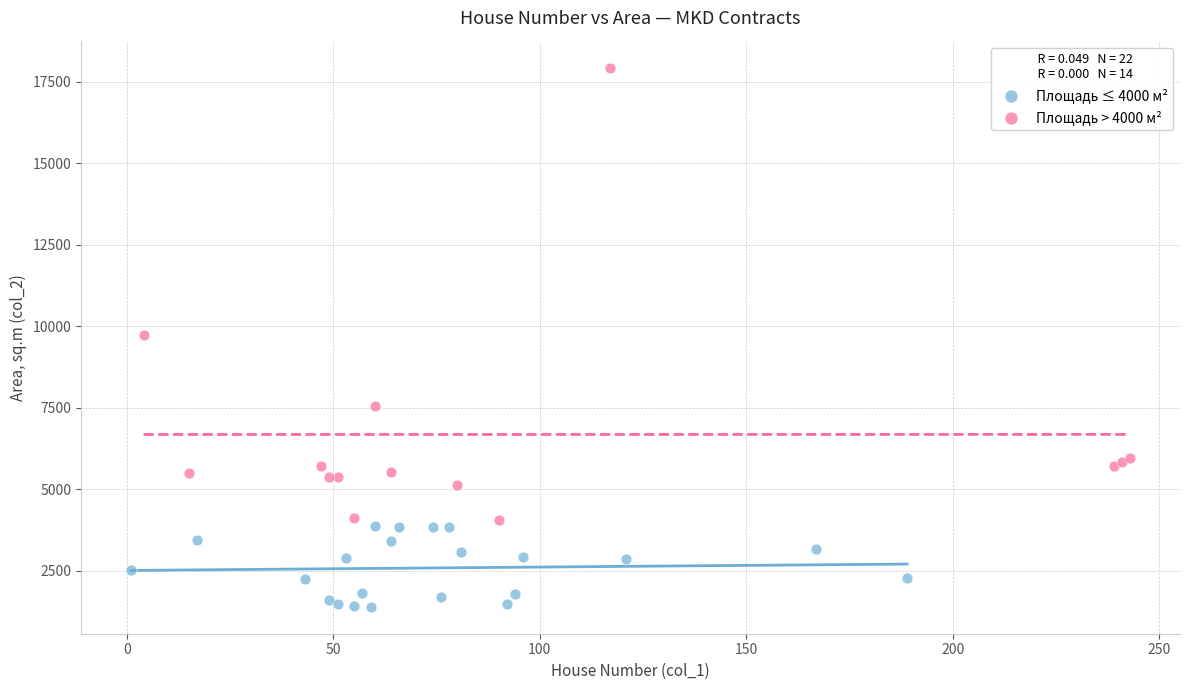

Which series reaches the minimum Y coordinate?

Площадь ≤ 4000 м²